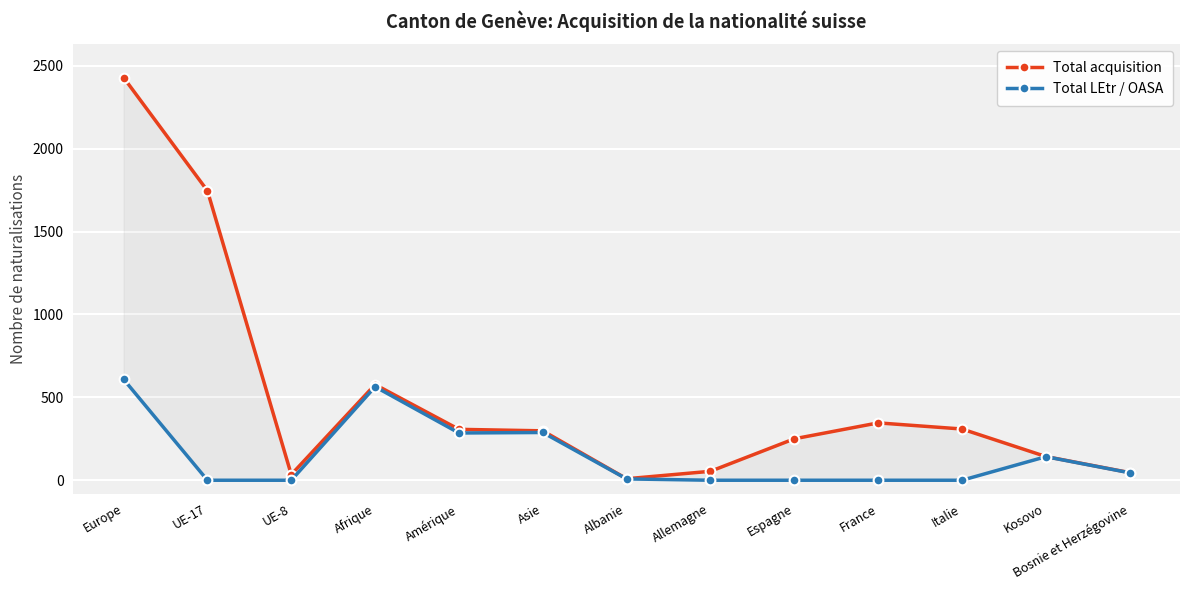

True or false: Total LEtr / OASA and Total acquisition cross at least once.

False